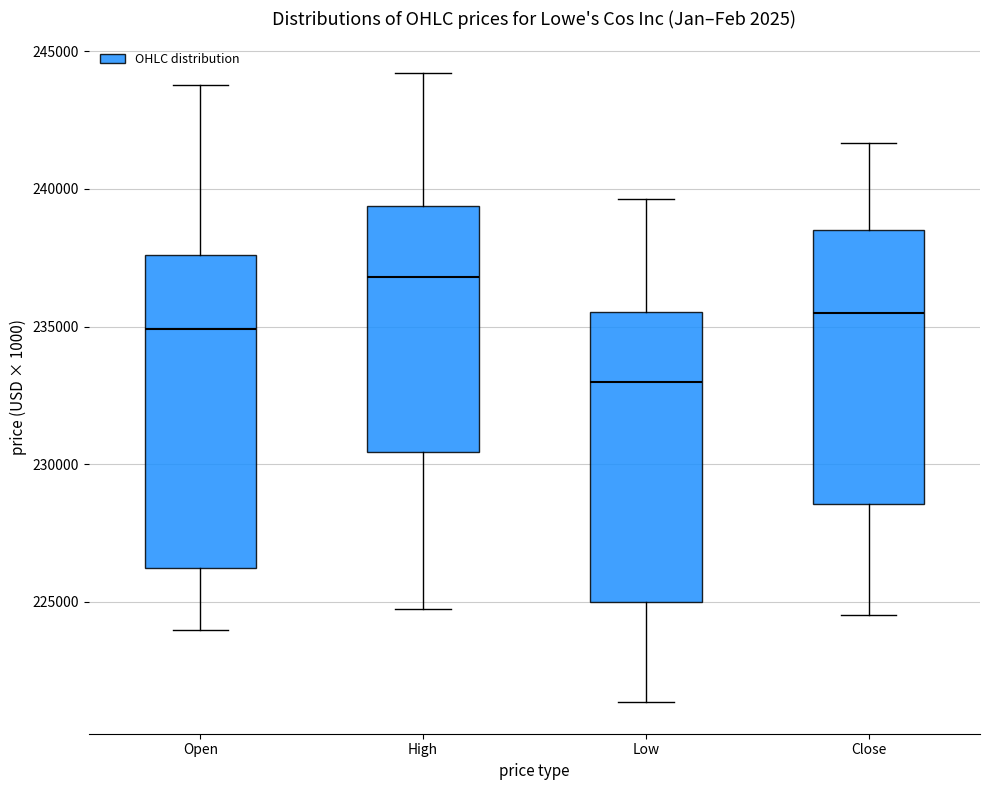

Reading left to right, read every box against the y-axis: the position of its median line, the range the box covers, and the ends of its whiskers. The values are not printed on the chart, so give them approximately, as read against the axis.

Open: median 235000, box 226000 to 237500, whiskers 224000 to 244000
High: median 237000, box 230500 to 239500, whiskers 224500 to 244000
Low: median 233000, box 225000 to 235500, whiskers 221500 to 239500
Close: median 235500, box 228500 to 238500, whiskers 224500 to 241500